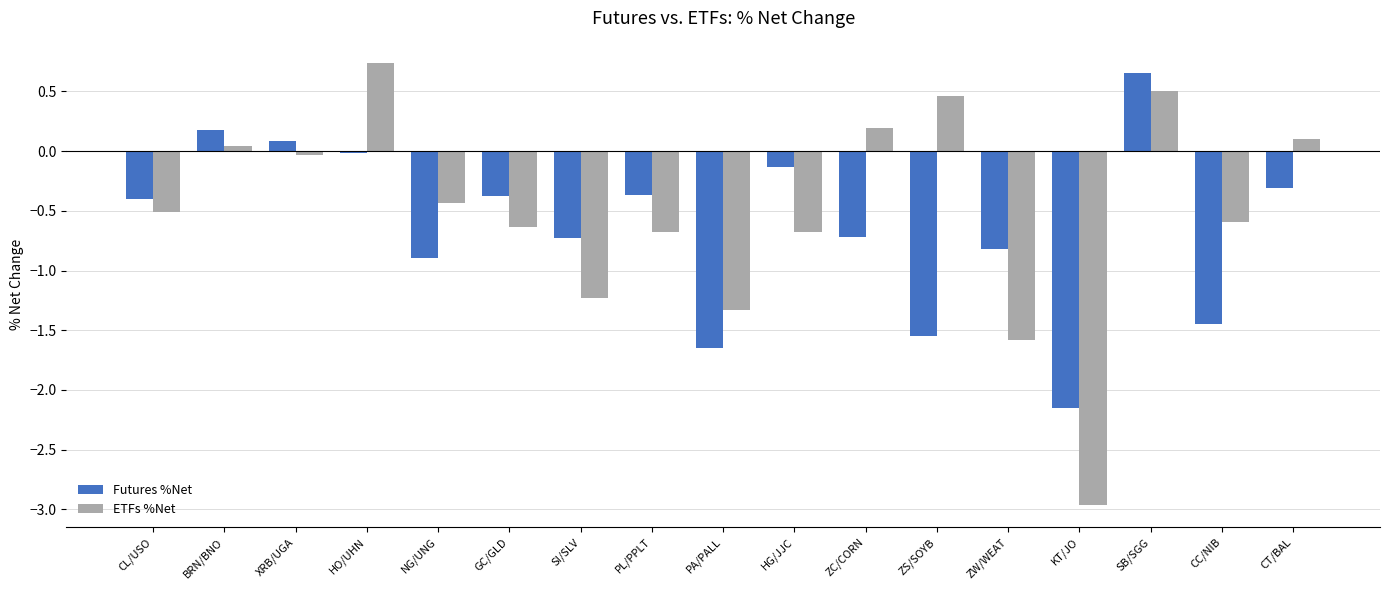

Read the Futures %Net value at GC/GLD.

-0.4